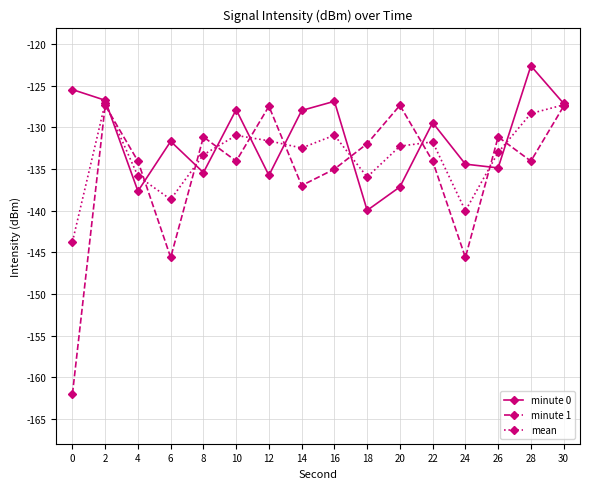

Rank the series by their average value, from lowest to highest.

minute 1, mean, minute 0